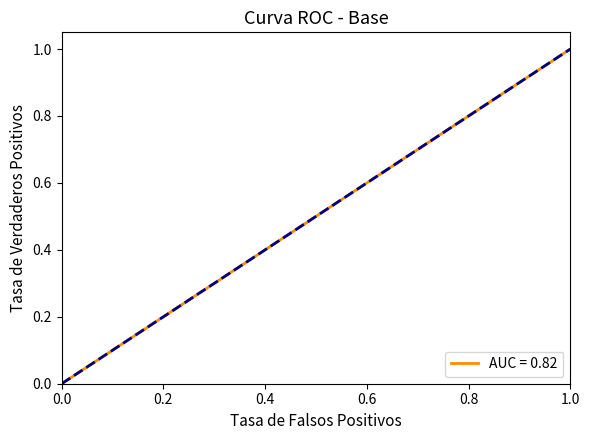

What is the maximum value shown in the chart?

1.0